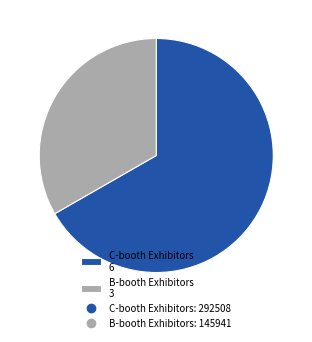

Is there a majority slice in this chart?

Yes